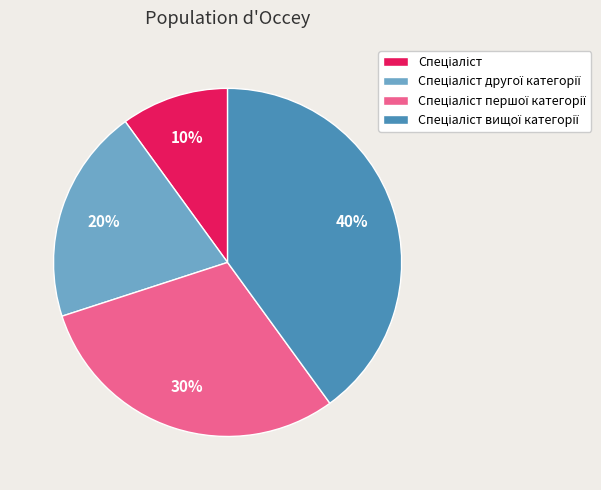

To the nearest percent, what is the difference between the largest and smallest slice percentages?

30%